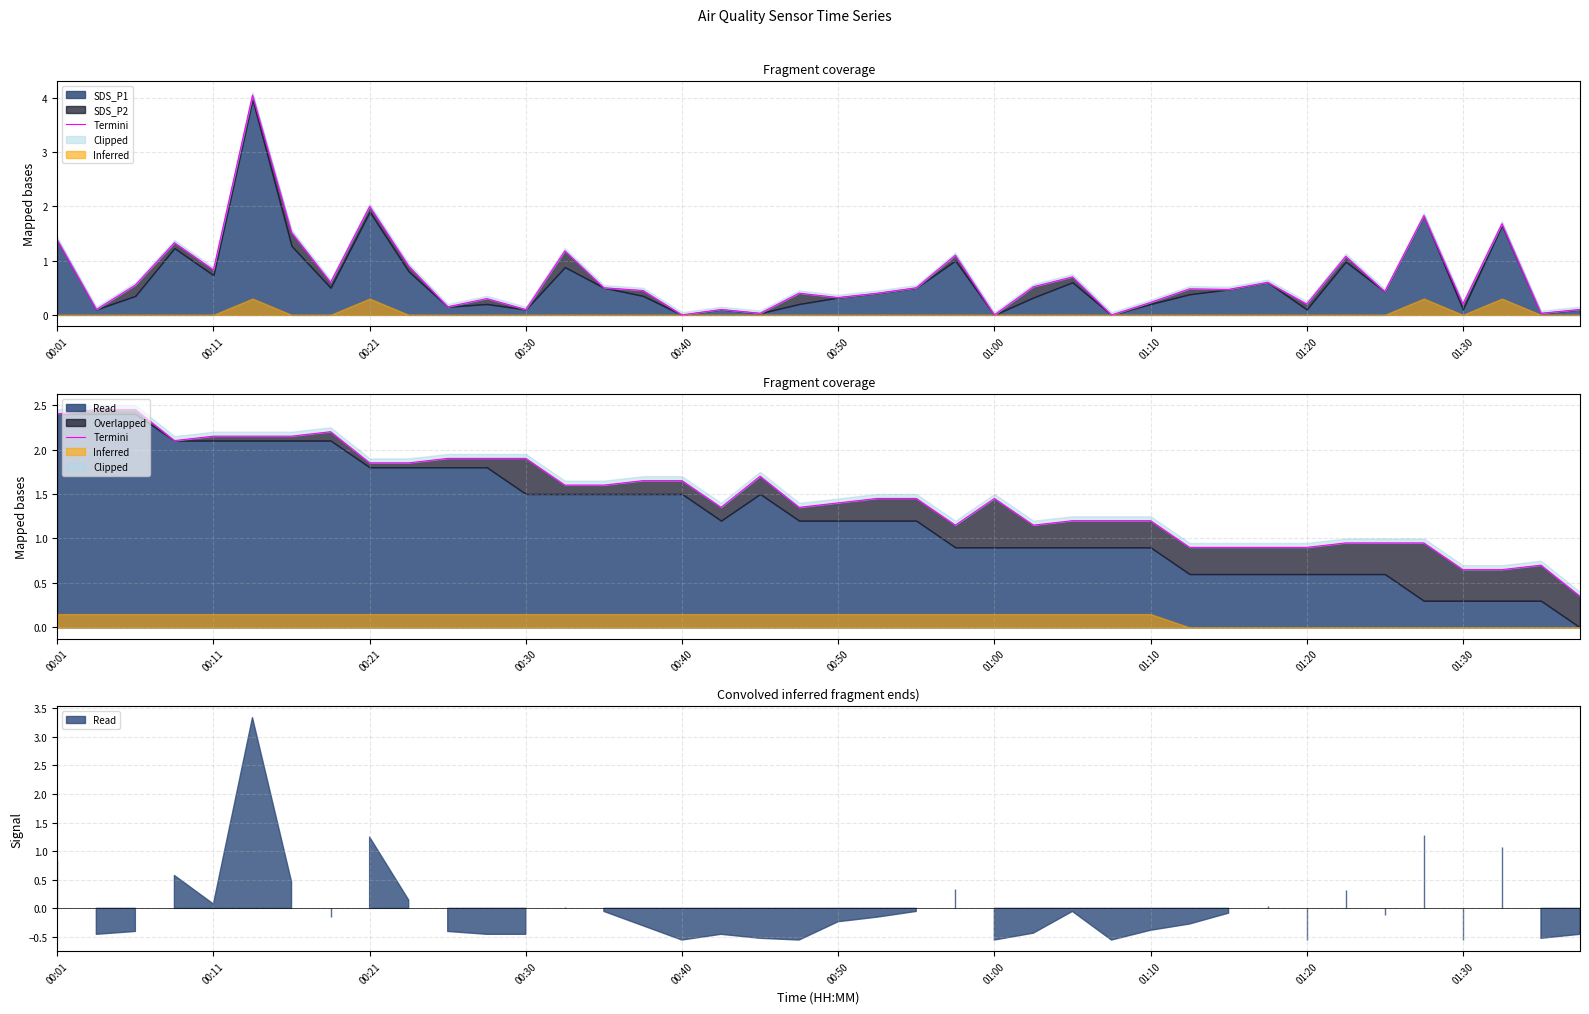

How many points are lower than both their immediate neighbors (excluding endpoints)?

5